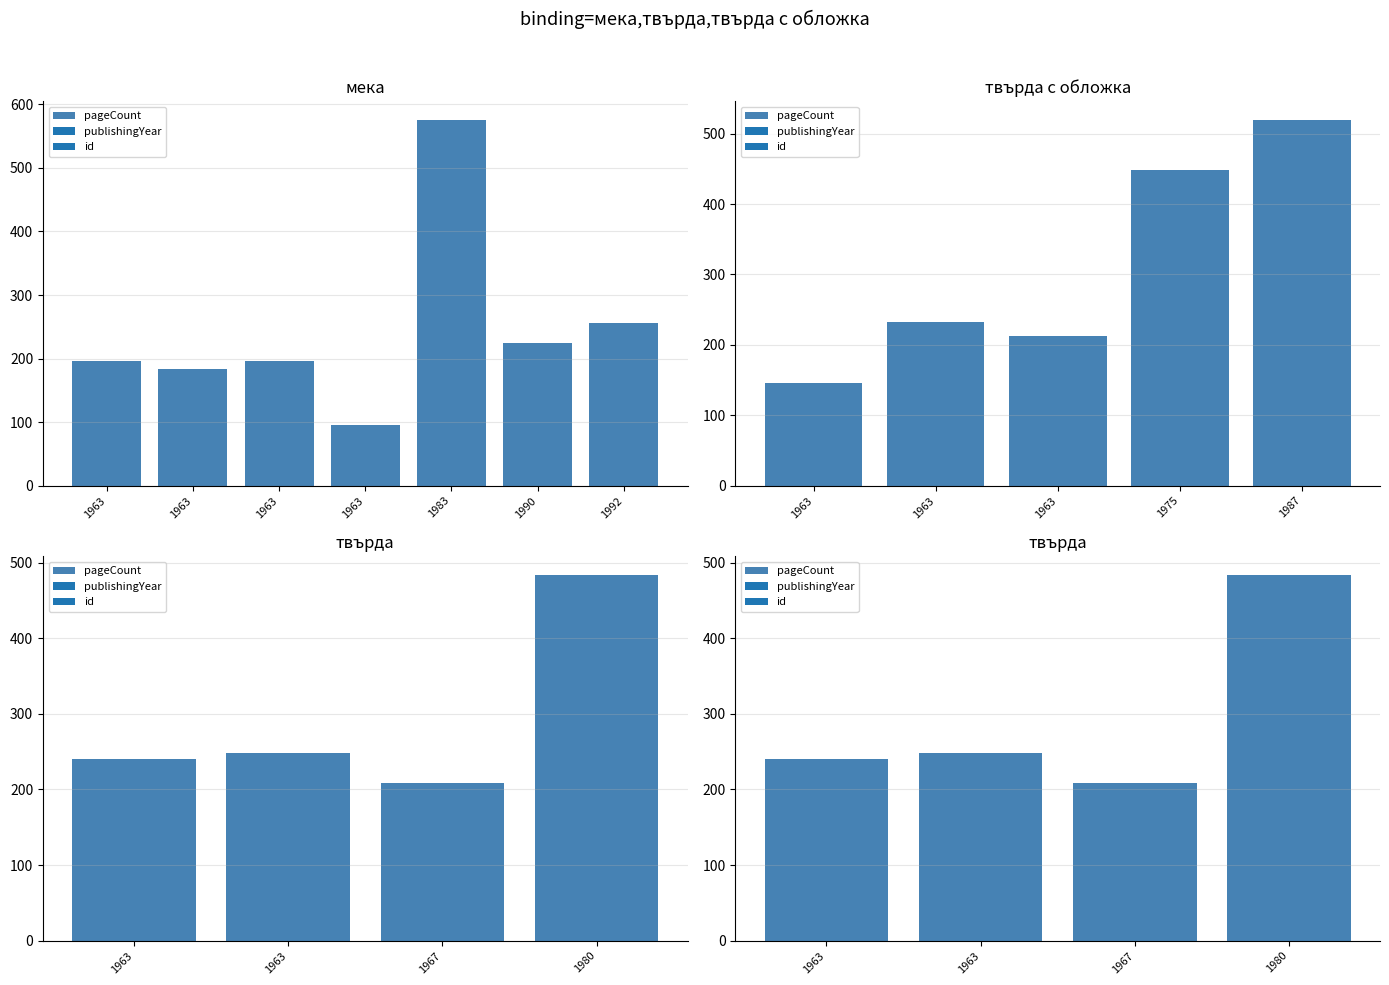

How many values are below 248?

2